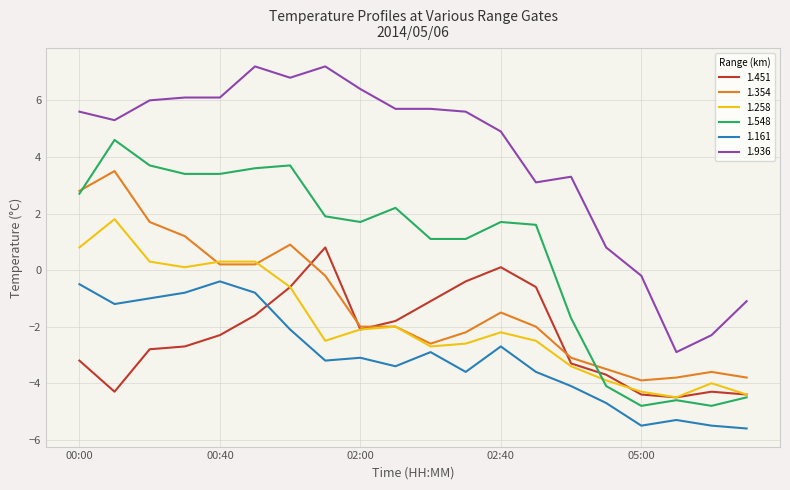

Which series has the largest range (max minus min)?

1.936